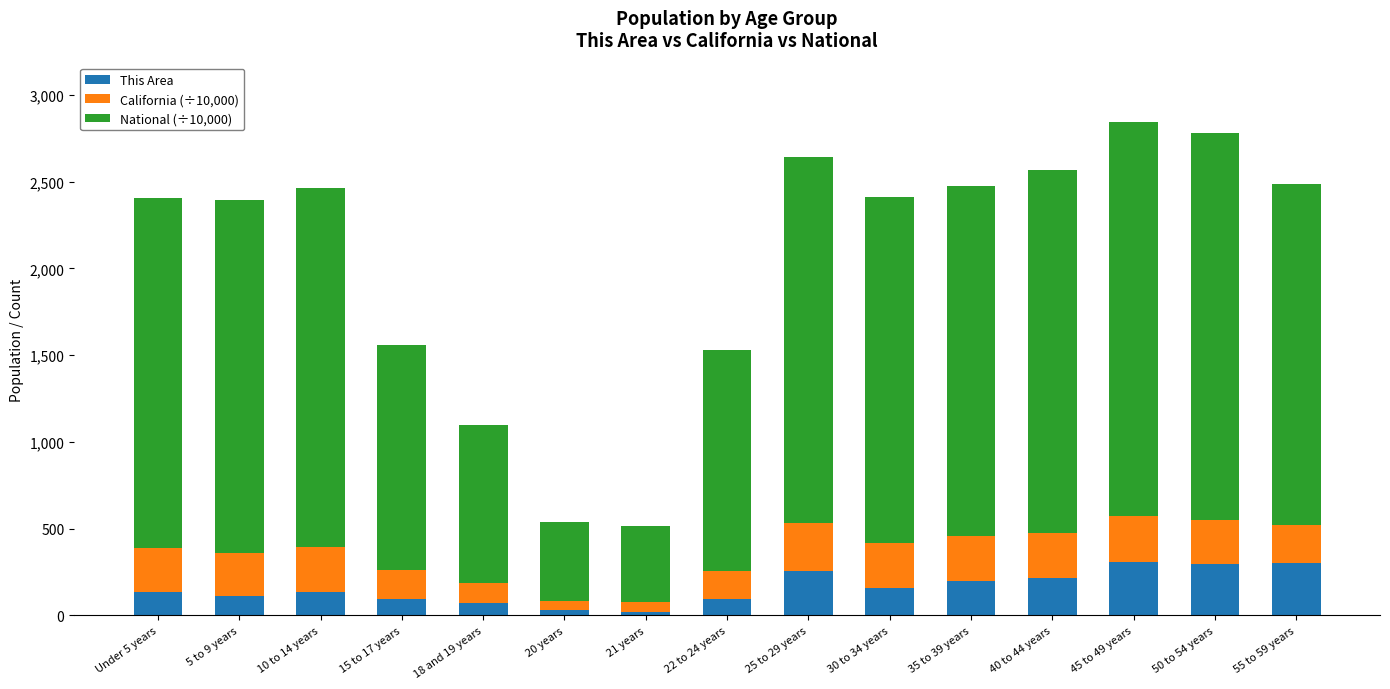

What is the maximum value for This Area?

305.0